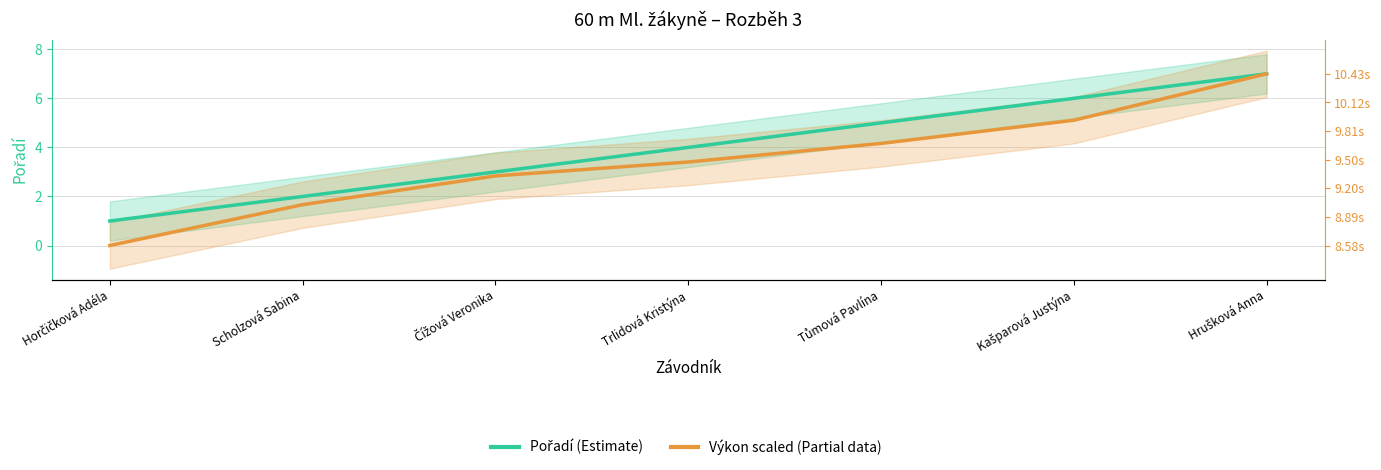

What is the difference between the Pořadí (Estimate) values at Čížová Veronika and Scholzová Sabina?

1.0